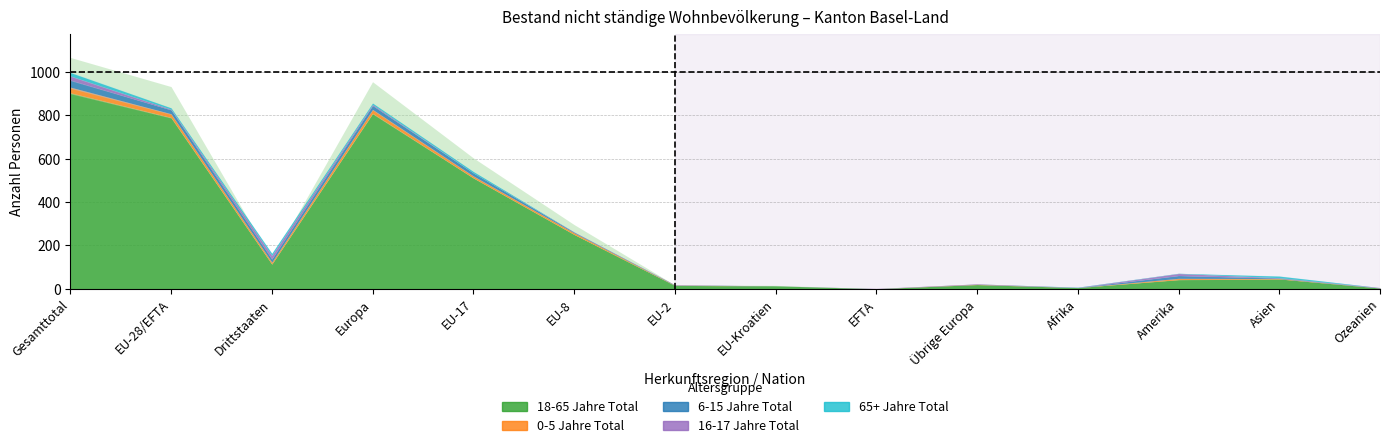

Rank the series by their maximum value, from lowest to highest.

65+ Jahre Total, 16-17 Jahre Total, 0-5 Jahre Total, 6-15 Jahre Total, 18-65 Jahre Total